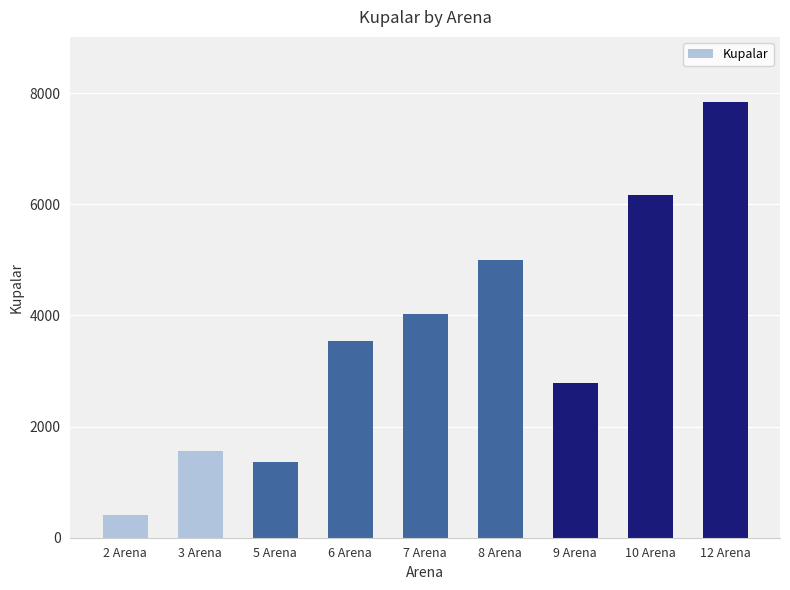

What is the greatest value displayed?

7835